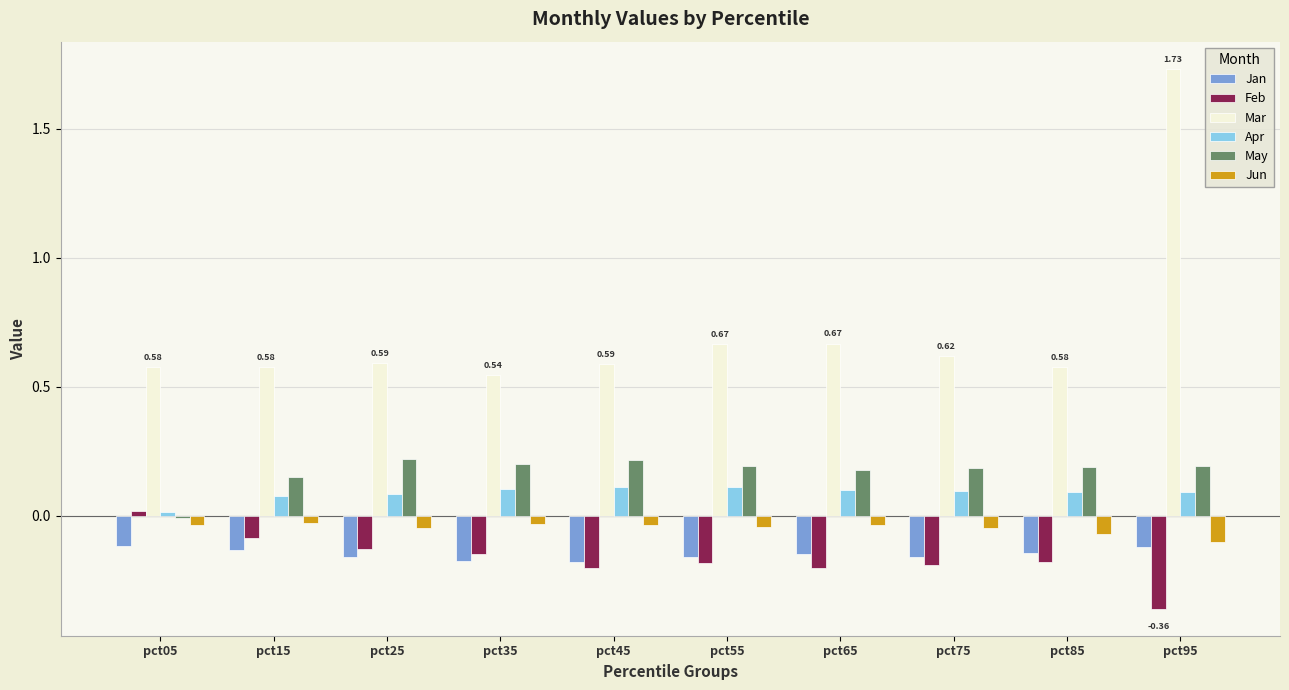

Which series has the widest spread of values?

Mar